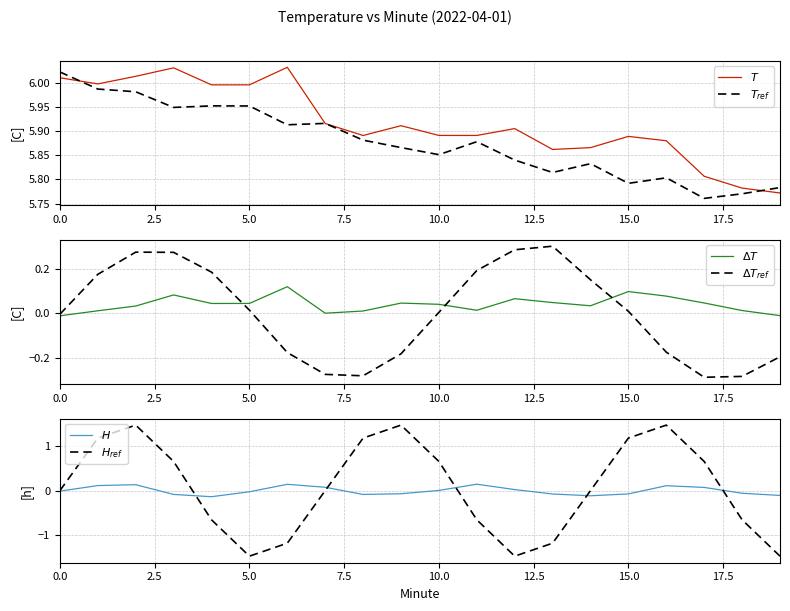

List the series in order of their peak value, lowest first.

$\Delta T$, $H$, $\Delta T_{ref}$, $H_{ref}$, $T_{ref}$, $T$